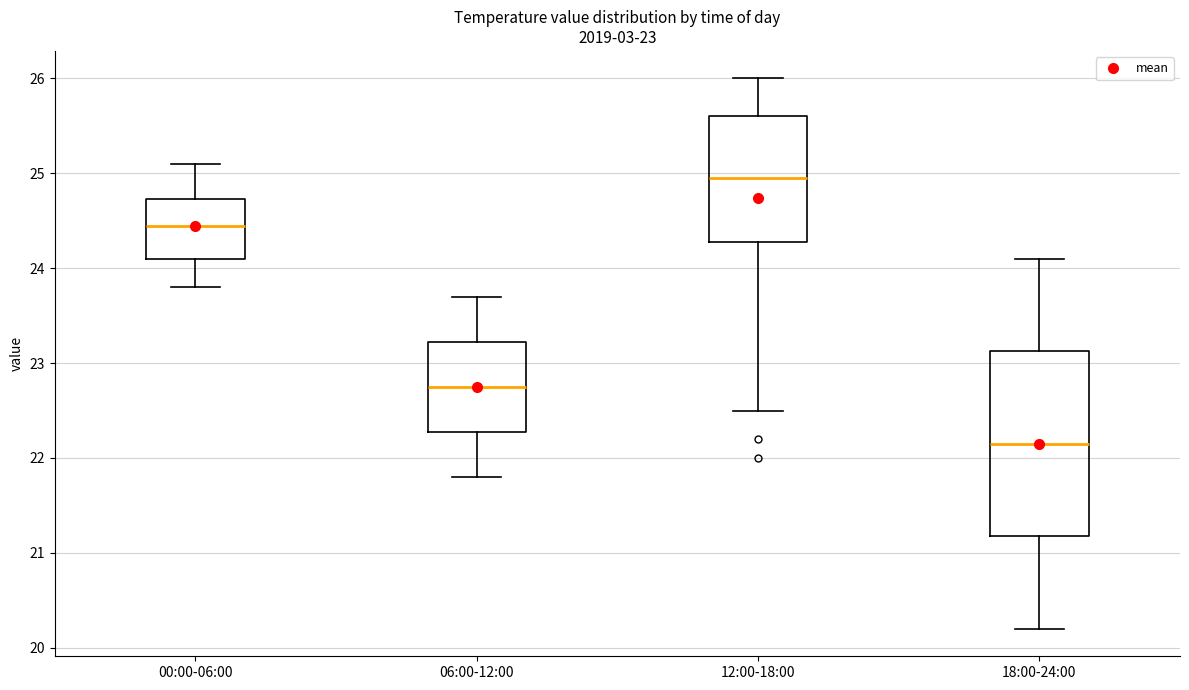

Comparing the boxes themselves (not the whiskers), which one is the tallest?

18:00-24:00